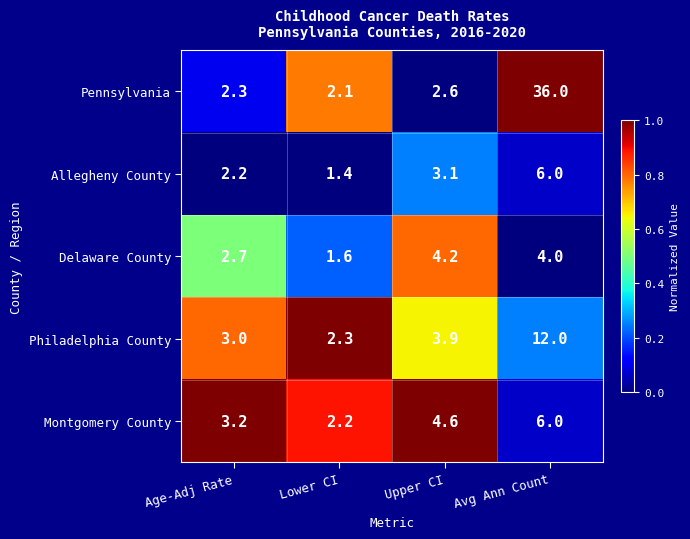

At Lower CI, list the series in order from largest to smallest.

Philadelphia County, Montgomery County, Pennsylvania, Delaware County, Allegheny County